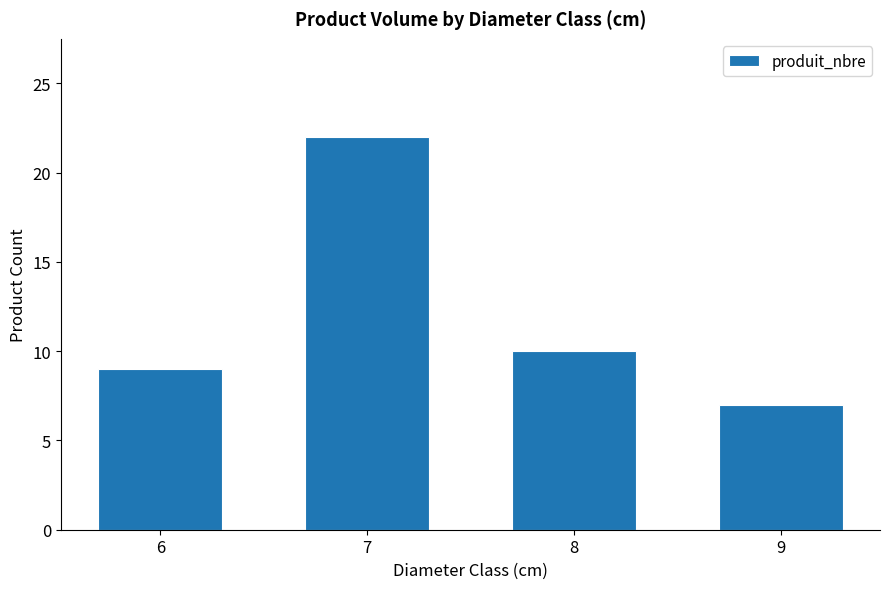

How many categories are shown in the chart?

4